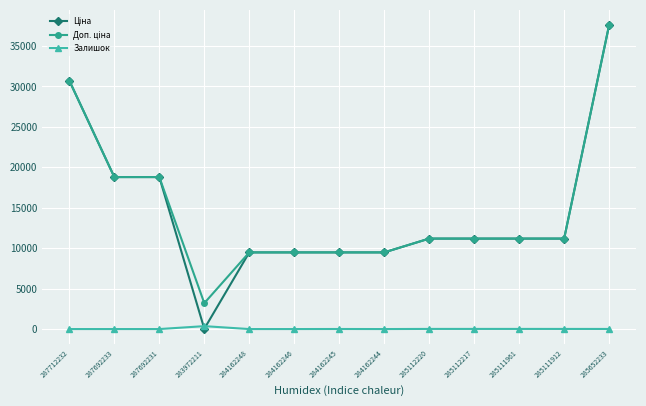

Which category has the highest value across all series?

285652233